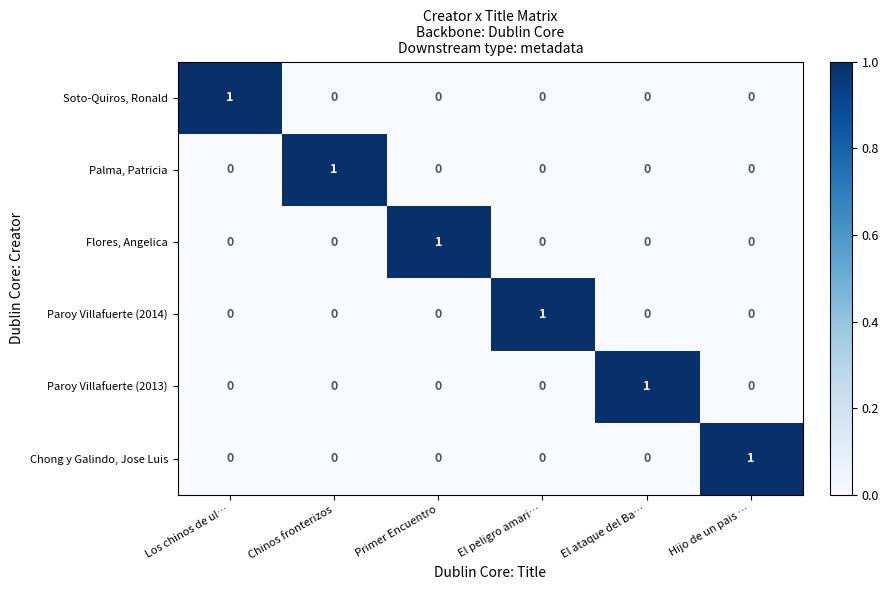

What is the total value across all series at Primer Encuentro?

1